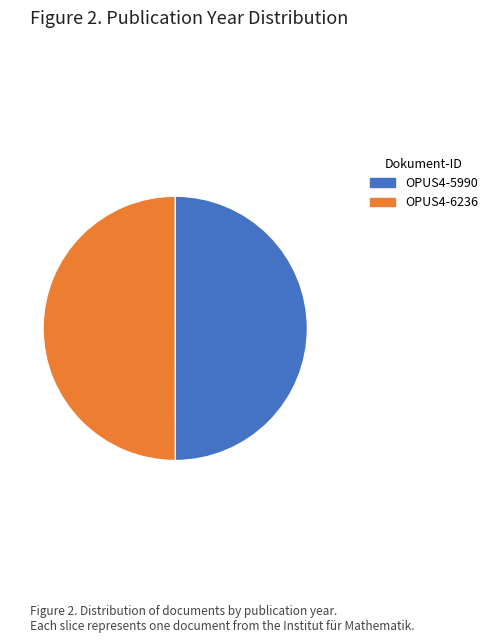

Is it true that OPUS4-5990 is 50% of the pie?

True